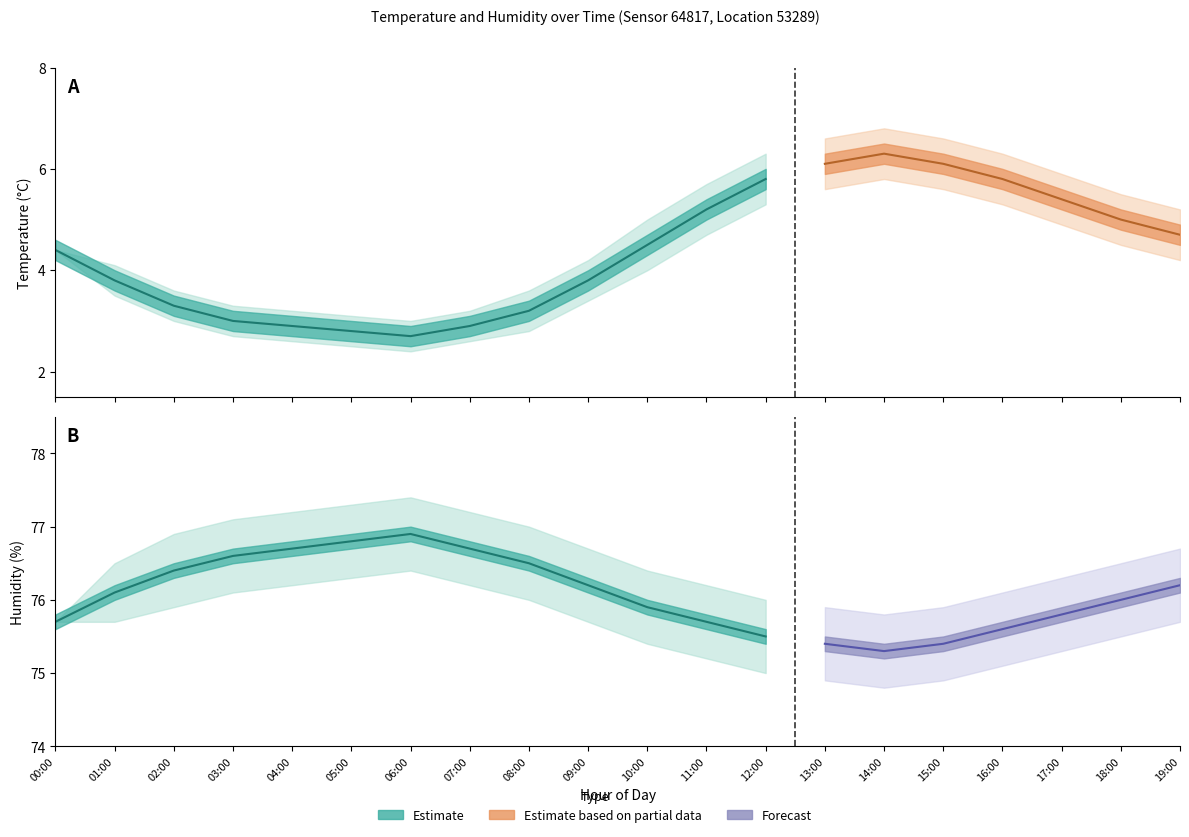

At which category is the sum across all series the highest?

14:00